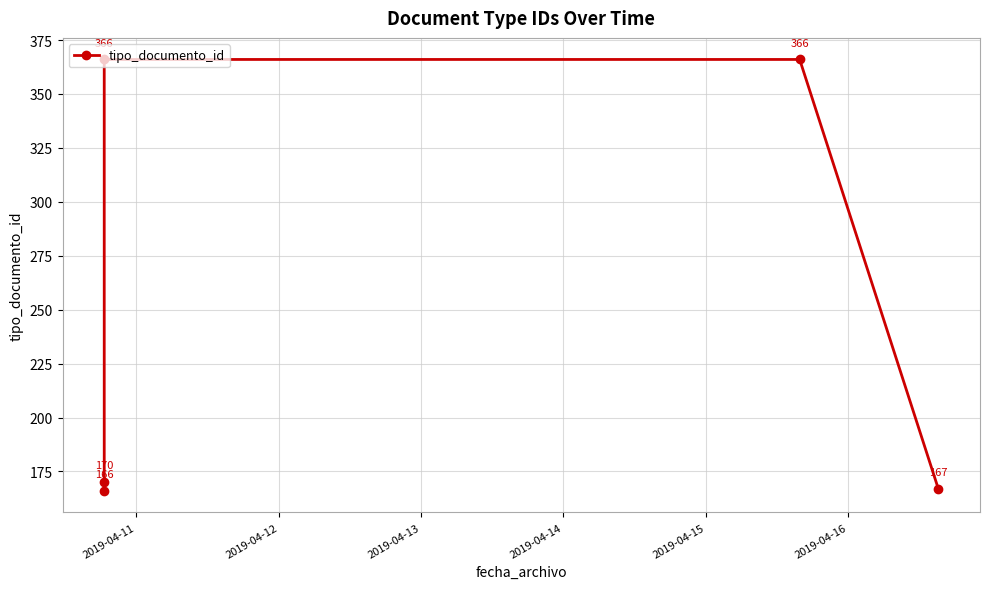

True or false: the data has more than 2 interior local peaks.

False